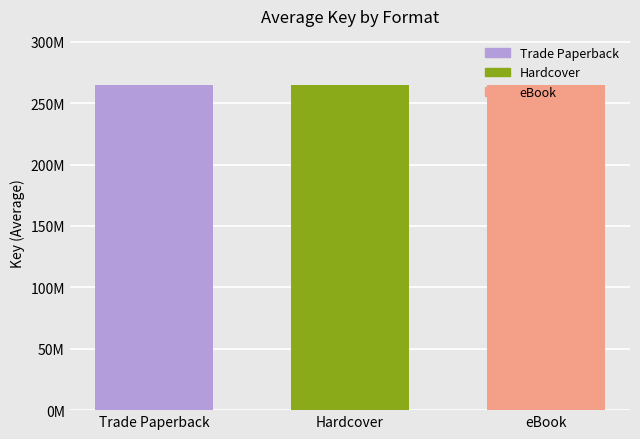

How many data points in Hardcover are less than 483162992?

1